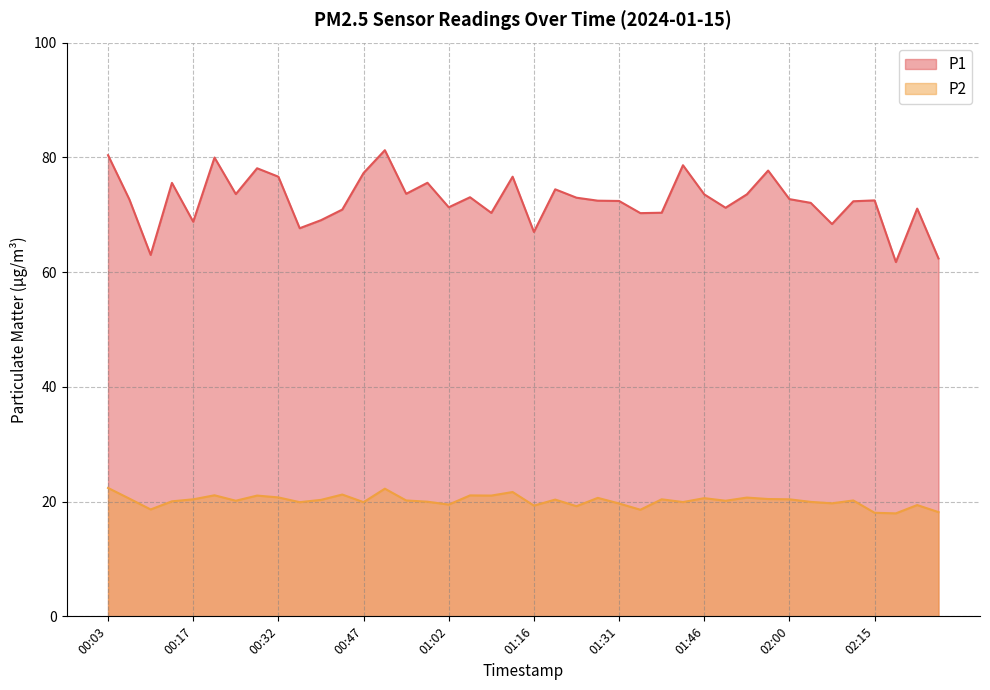

True or false: P1 and P2 cross at least once.

False